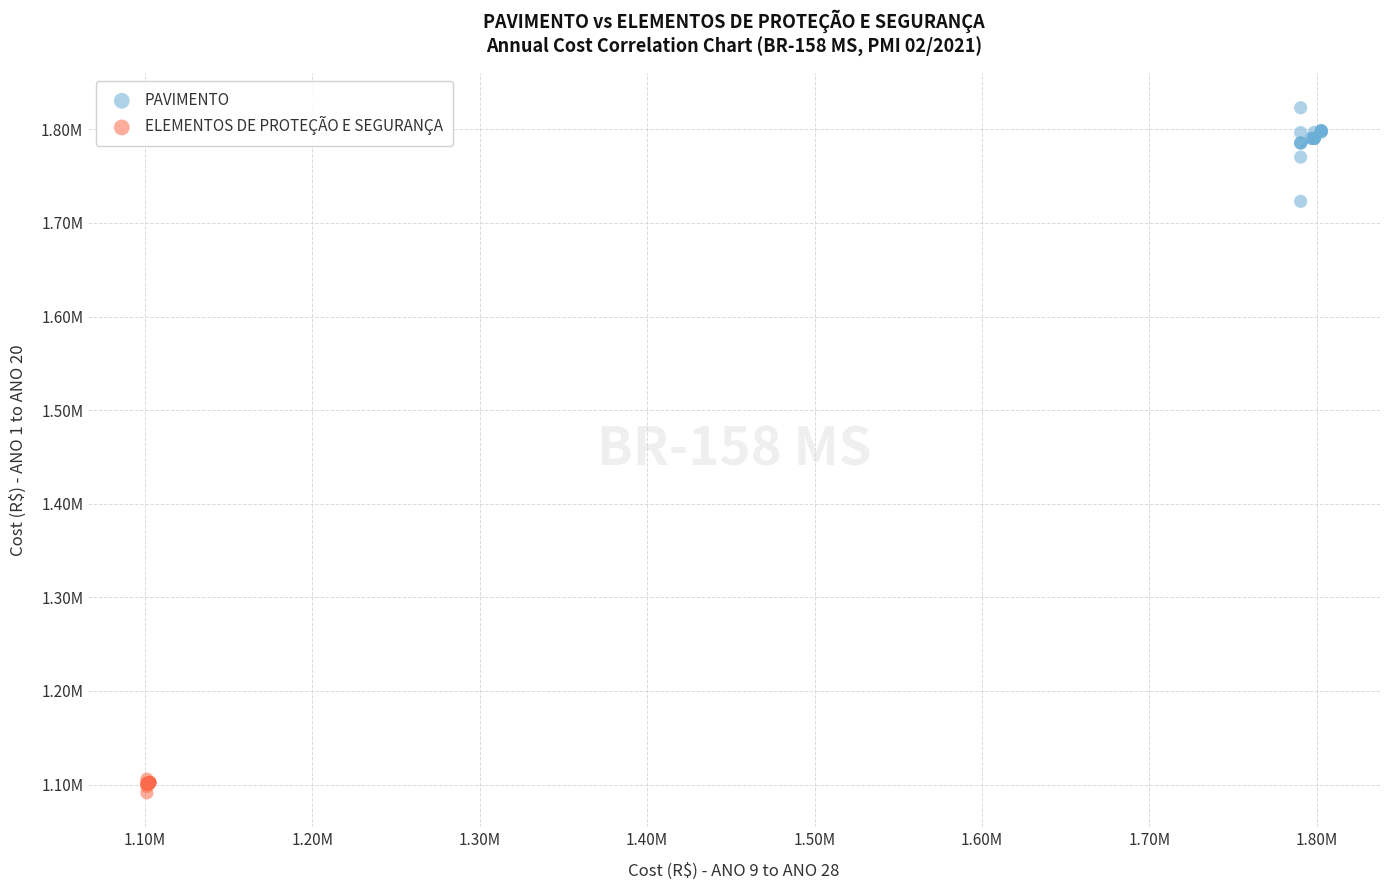

What are all the series names shown in the legend?

PAVIMENTO, ELEMENTOS DE PROTEÇÃO E SEGURANÇA